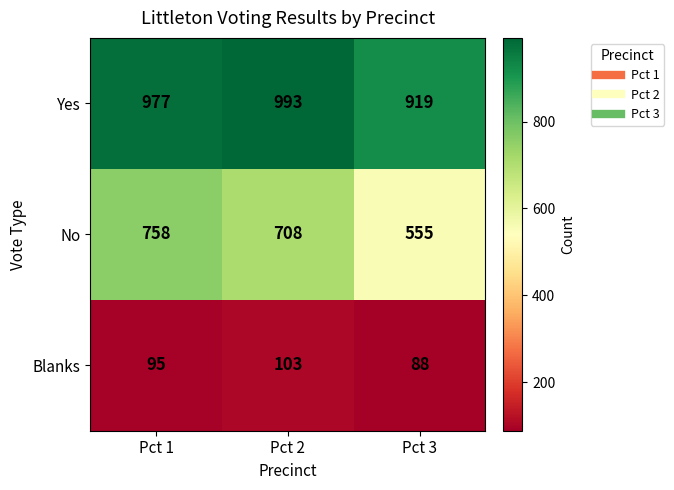

Reading left to right, what are all the values shown in this chart?

Yes: Pct 1=977	Pct 2=993	Pct 3=919
No: Pct 1=758	Pct 2=708	Pct 3=555
Blanks: Pct 1=95	Pct 2=103	Pct 3=88